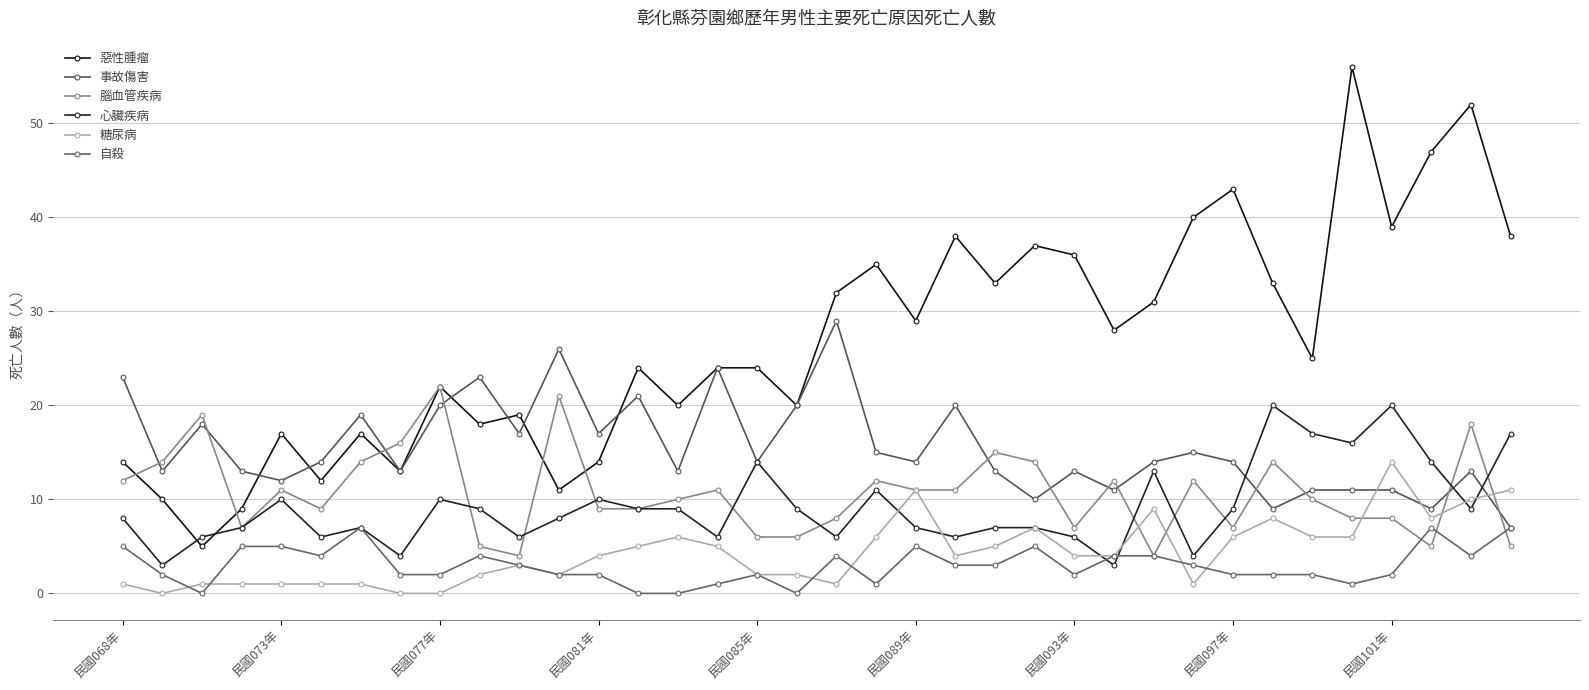

Is this an area chart (filled region under the line)?

No